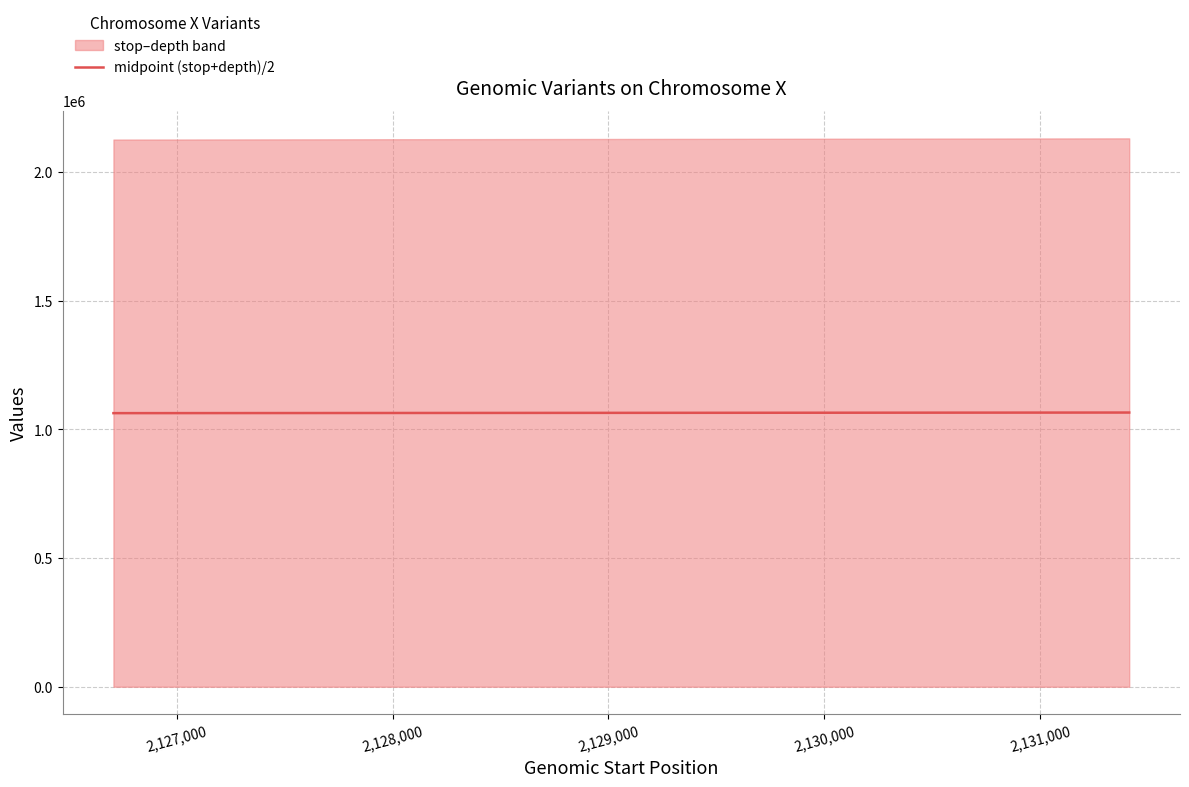

True or false: the data has more than 0 interior local peaks.

False